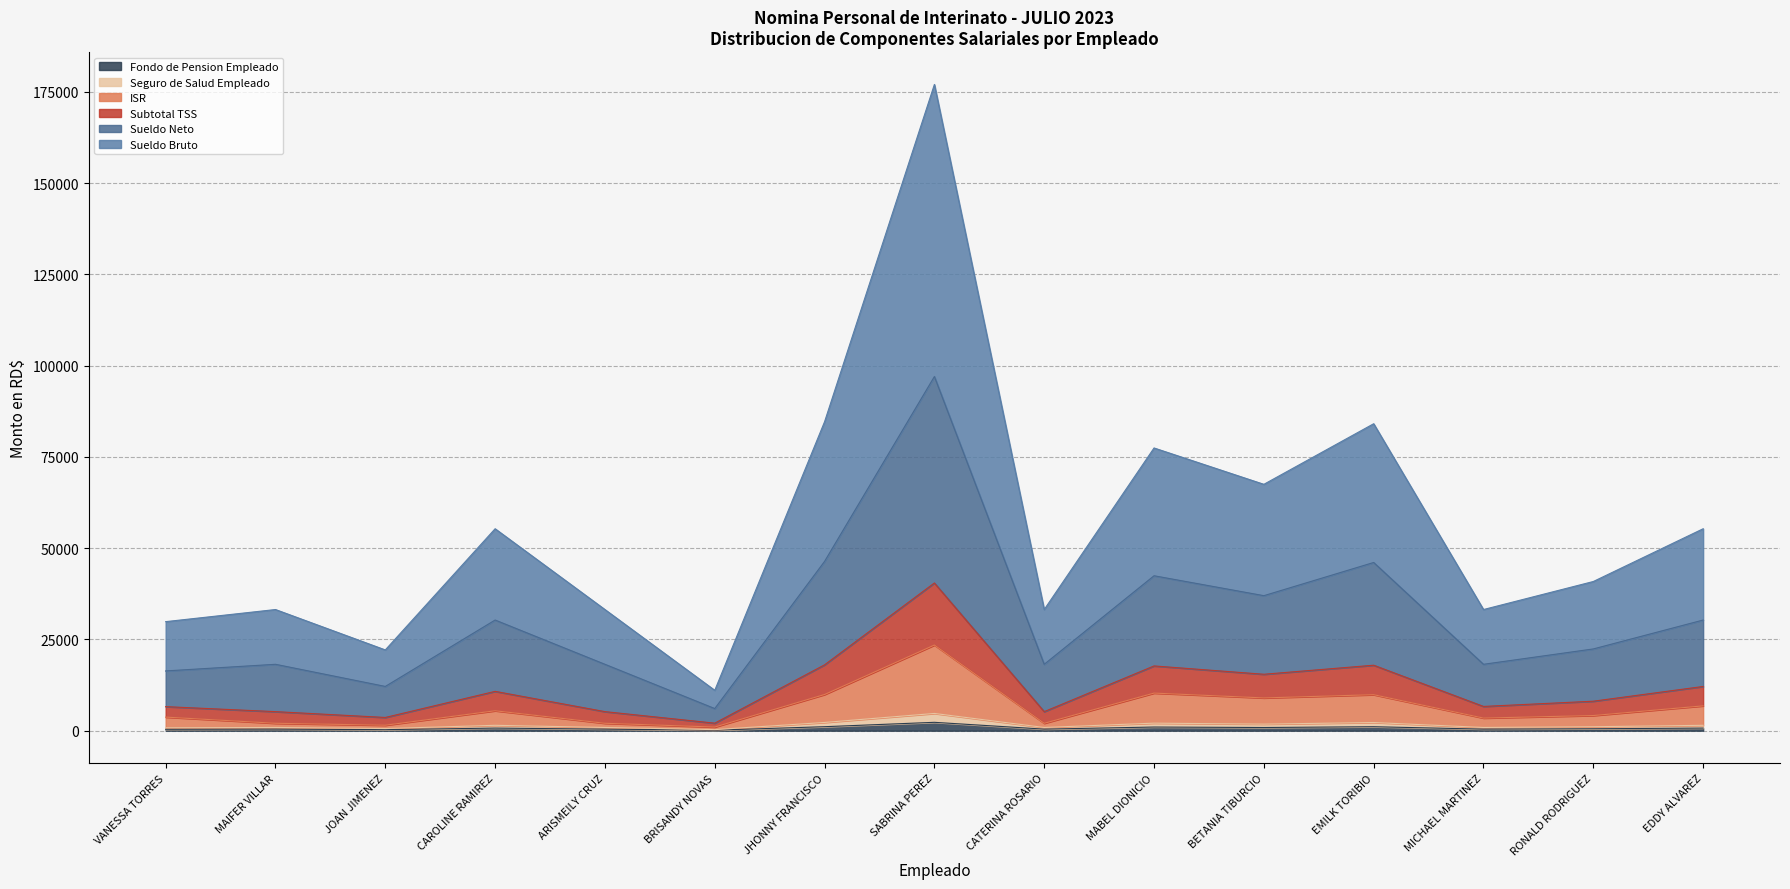

At which category is the sum across all series the highest?

SABRINA PEREZ